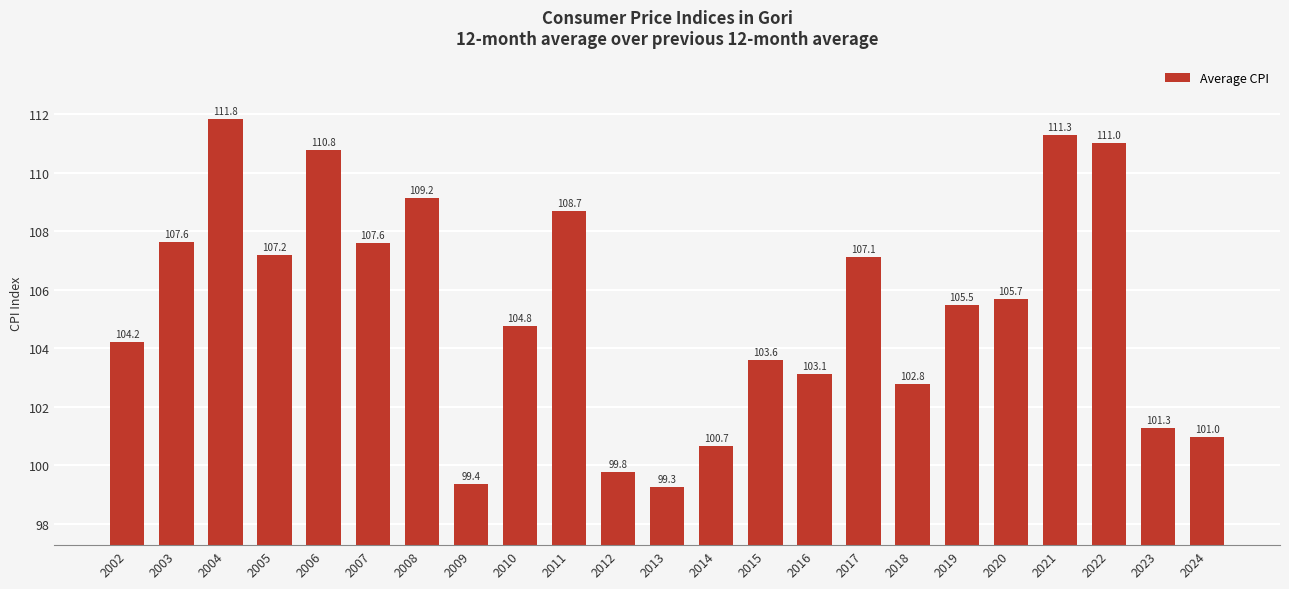

Where is the data nearest to the value 105?

2010